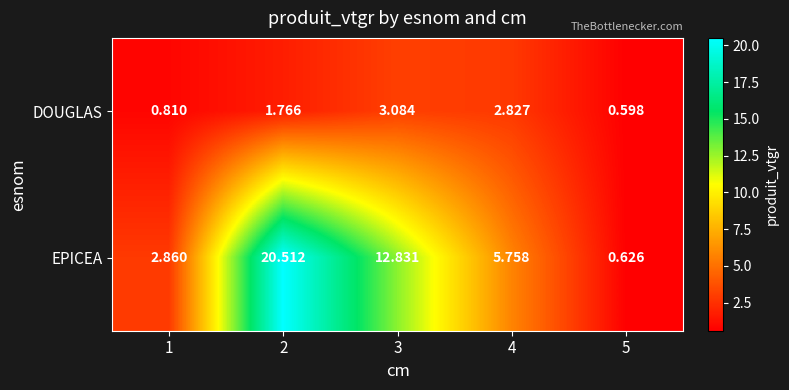

List the series in order of their overall mean, highest first.

EPICEA, DOUGLAS